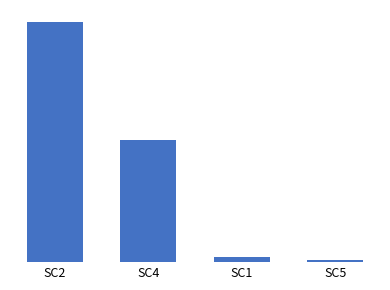

Between SC4 and SC2, which is larger?

SC2